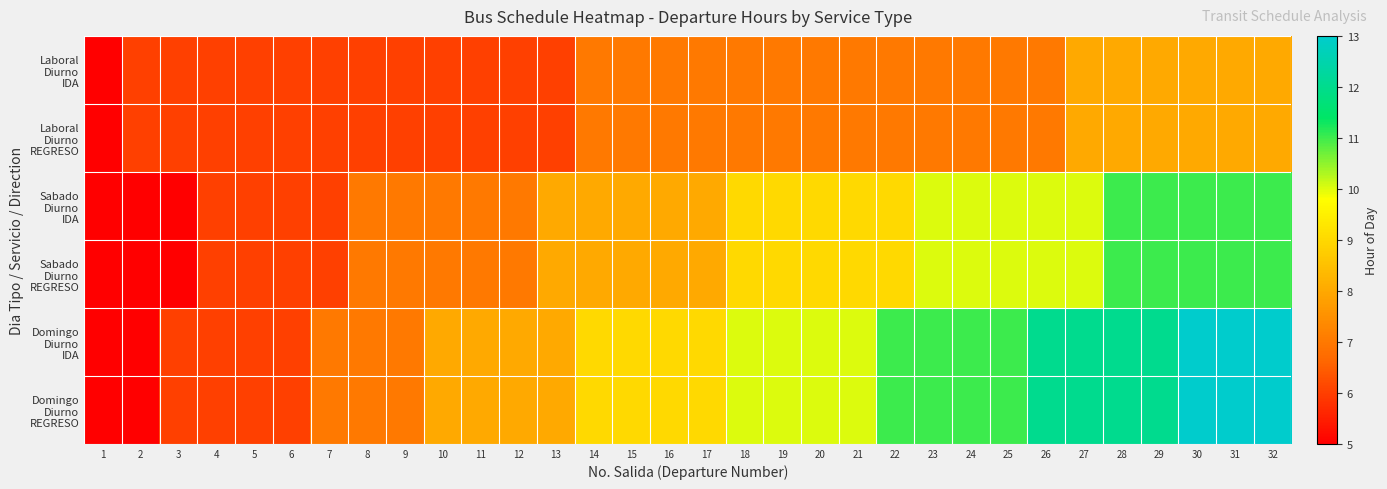

Which label corresponds to the smallest value in the chart?

1